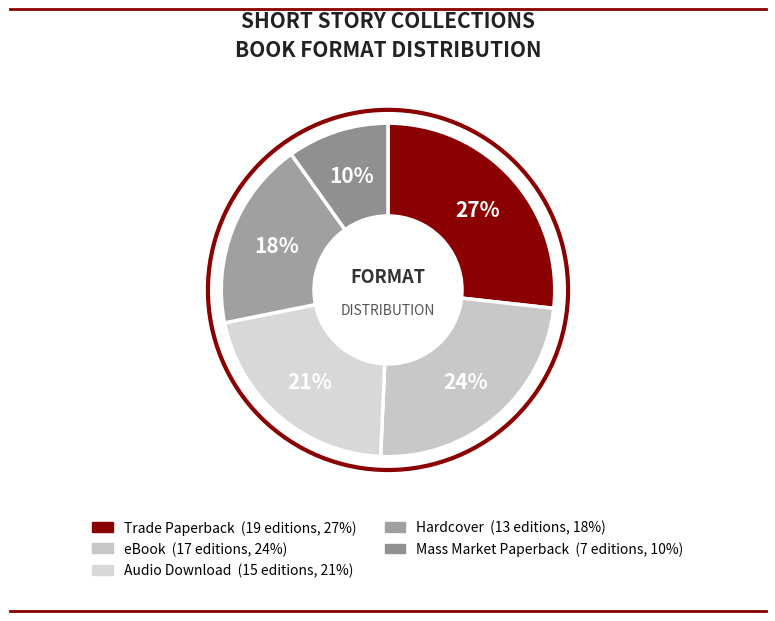

To the nearest percent, what portion does Audio Download represent?

21%